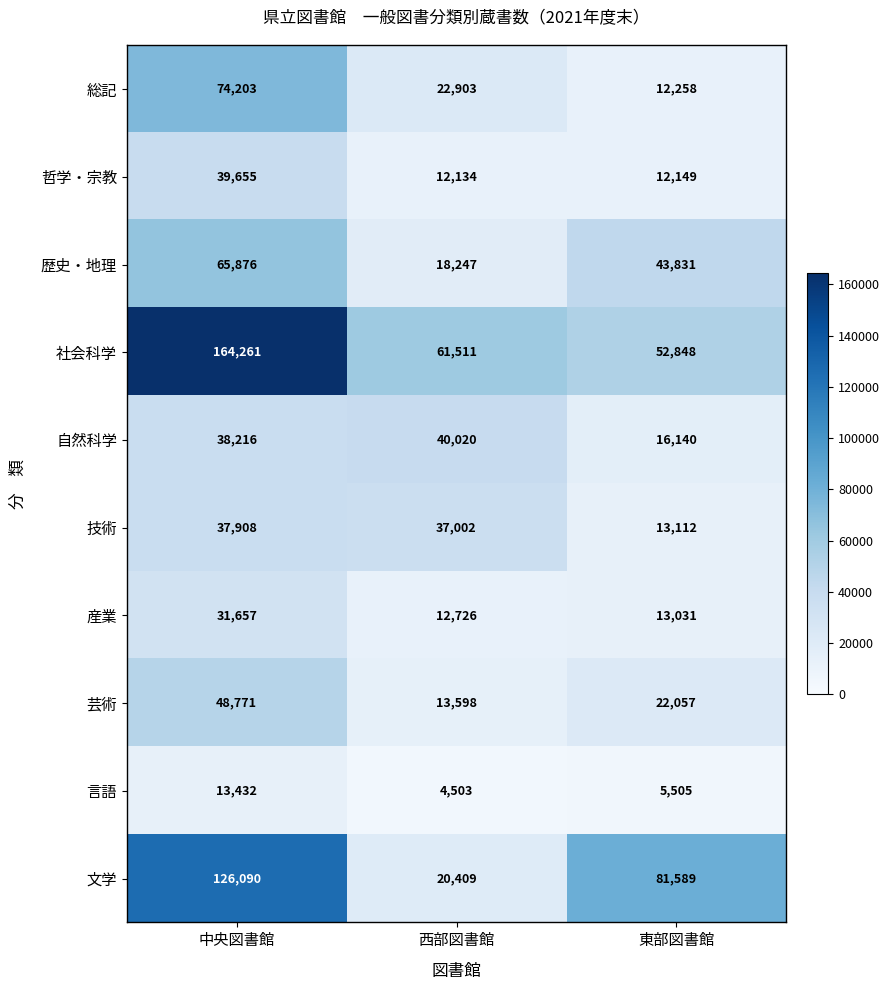

What is the total value across all series at 中央図書館?

640069